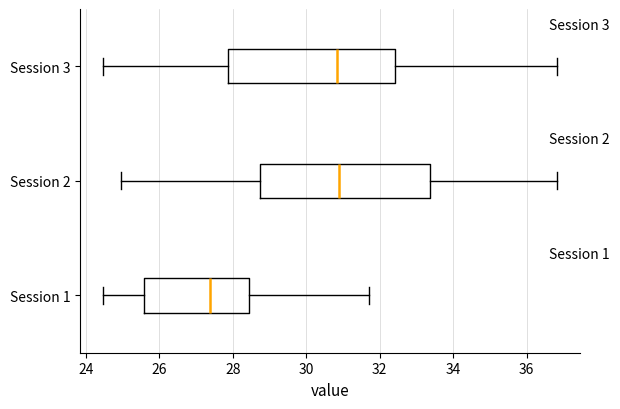

Reading bottom to top, read every box against the x-axis: the position of its median line, the range the box covers, and the ends of its whiskers. The values are not printed on the chart, so give them approximately, as read against the axis.

Session 1: median 27.4, box 25.6 to 28.4, whiskers 24.4 to 31.8
Session 2: median 31.0, box 28.8 to 33.4, whiskers 25.0 to 36.8
Session 3: median 30.8, box 27.8 to 32.4, whiskers 24.4 to 36.8